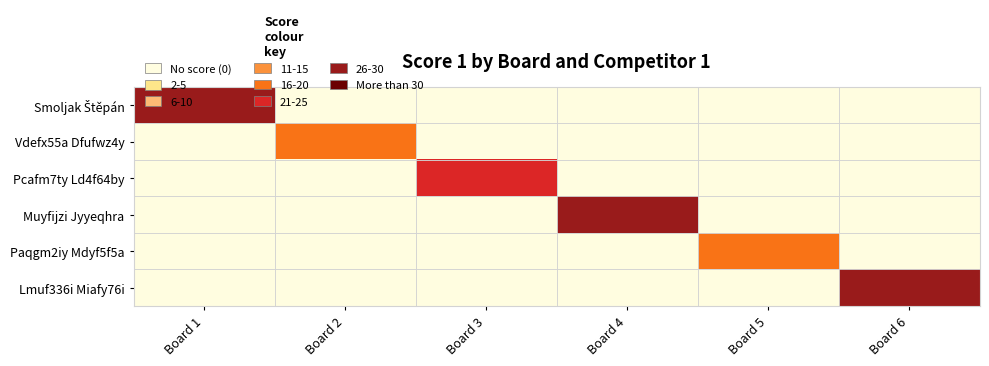

How many distinct data groups are displayed?

6